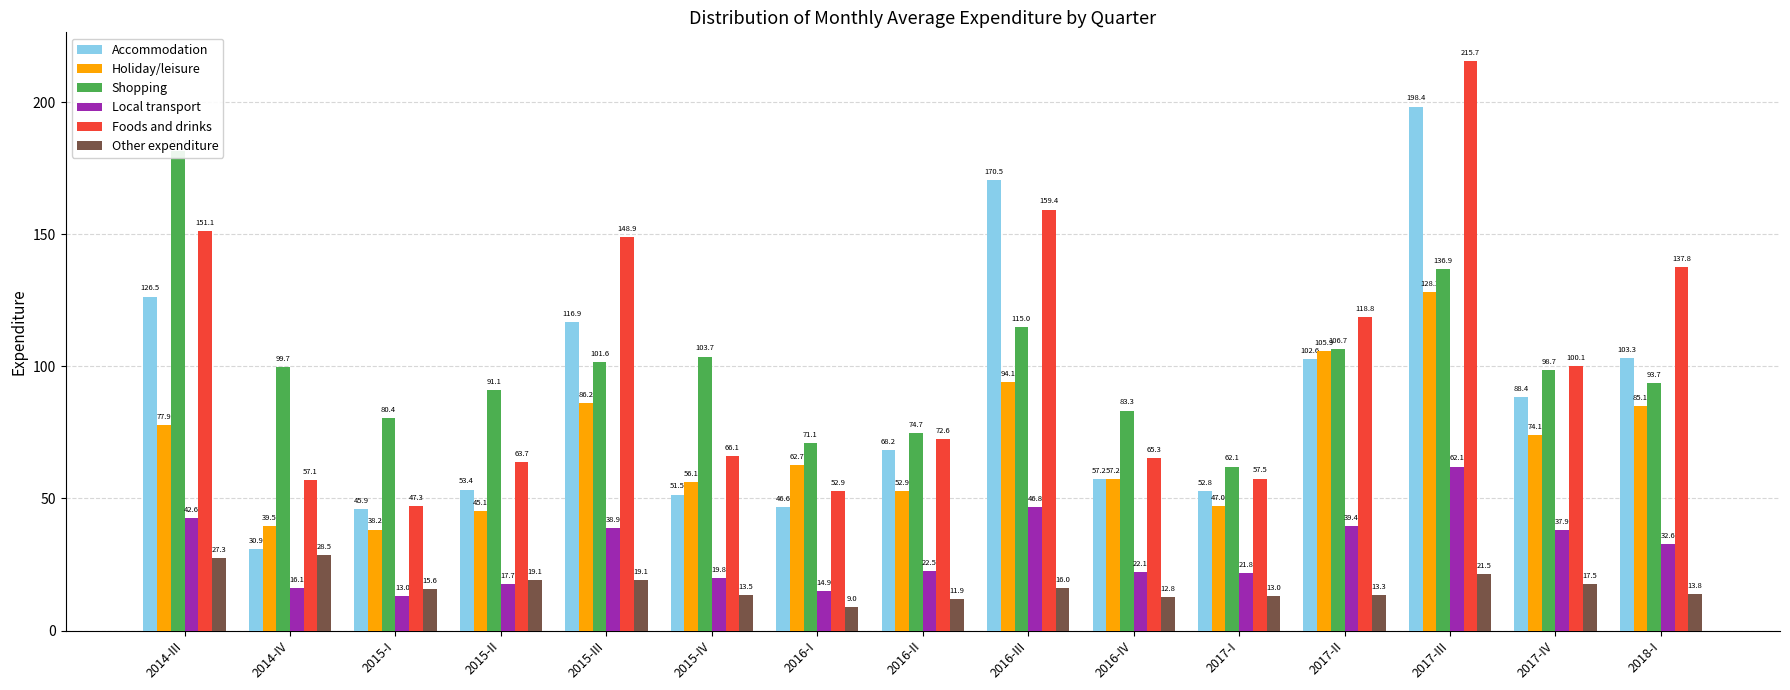

What is the difference between the second highest and second lowest values in the Holiday/leisure series?

66.4